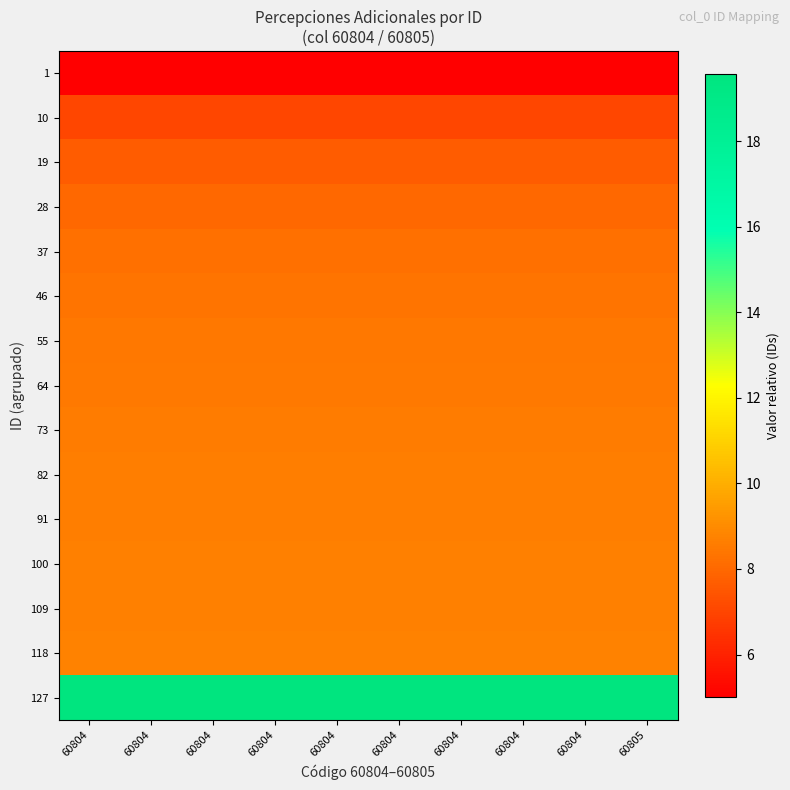

Count the number of categories in the chart.

10